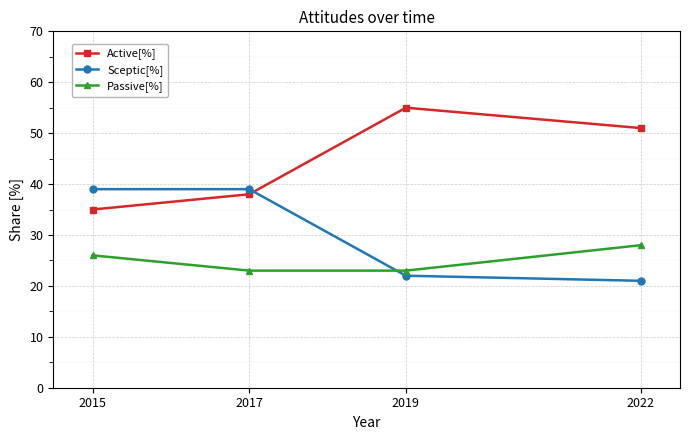

What is the greatest value displayed?

55